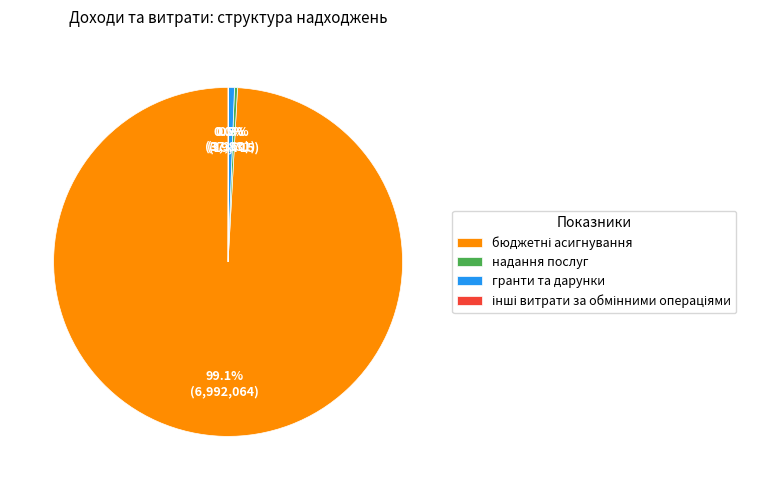

What percentage do надання послуг and гранти та дарунки together represent?

0.8%